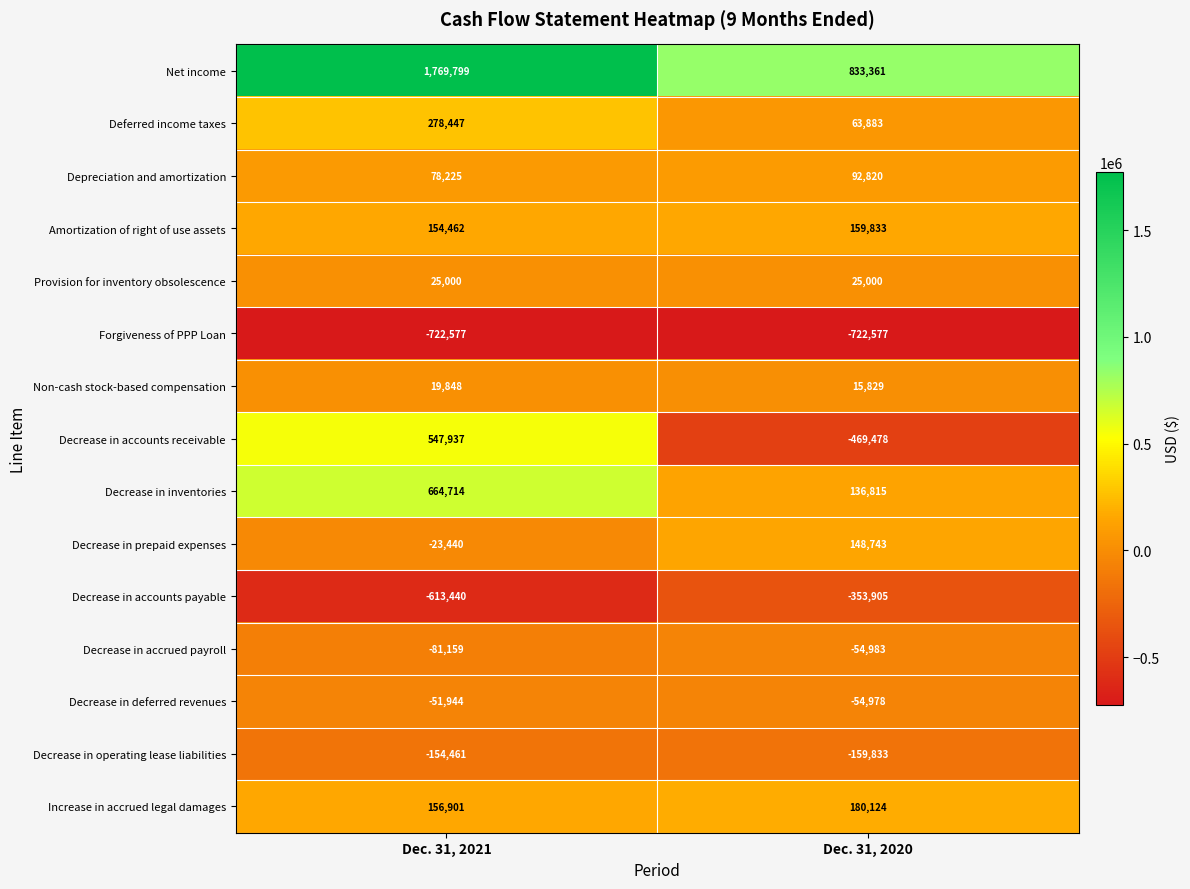

At which category is the sum across all series the highest?

Dec. 31, 2021